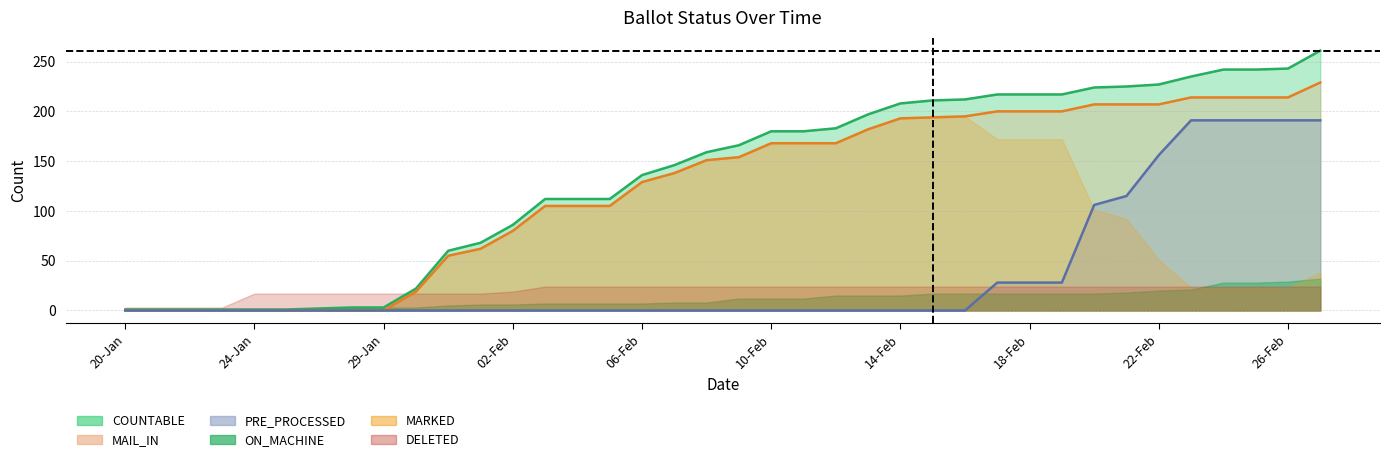

Does the chart have visible grid lines?

Yes